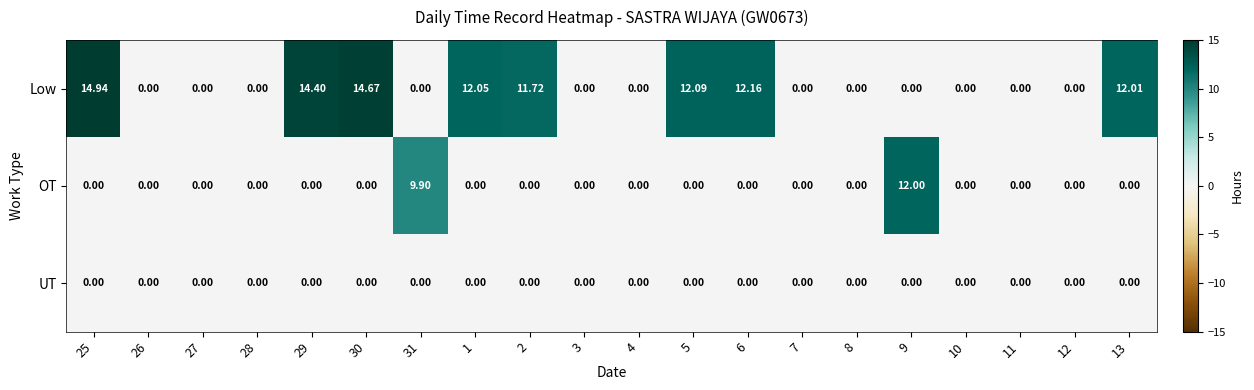

What is the spread (max minus min) of values at 29?

14.4